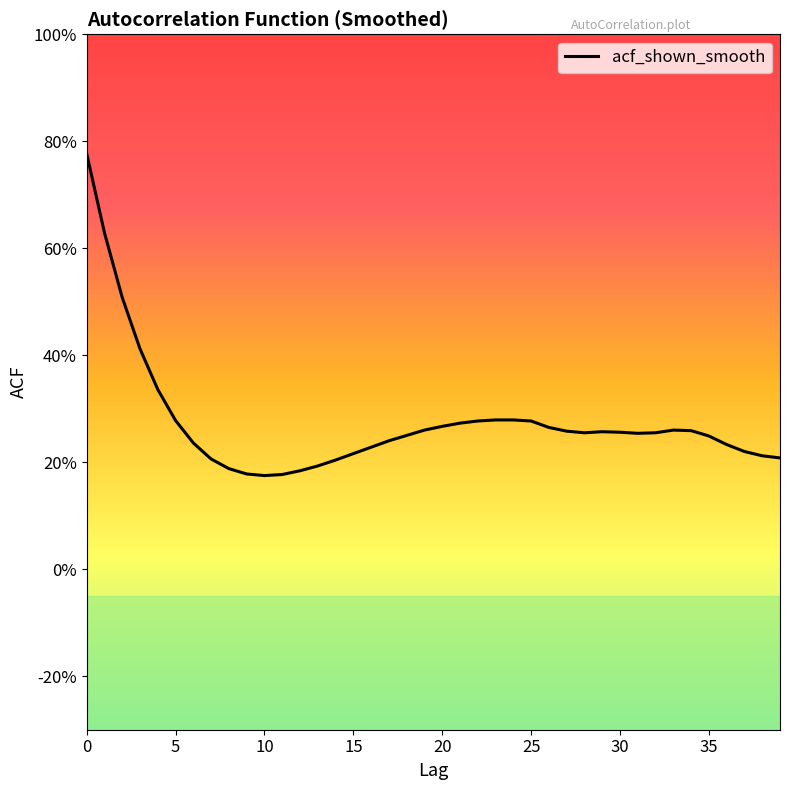

Which label corresponds to the smallest value in the chart?

10